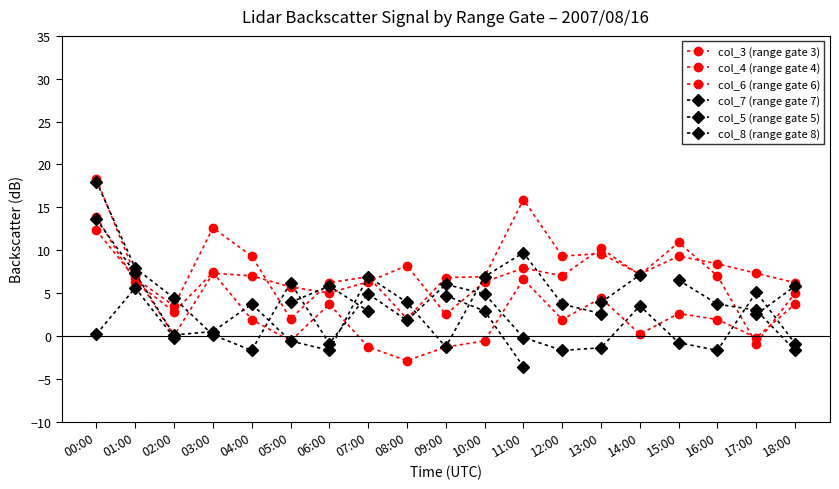

What is the difference between the maximum and minimum values in the col_8 (range gate 8) series?

10.7